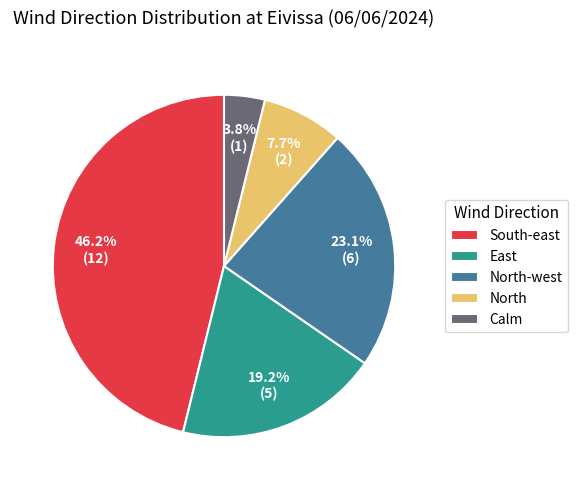

What is the total percentage of Calm and North?

11.5%